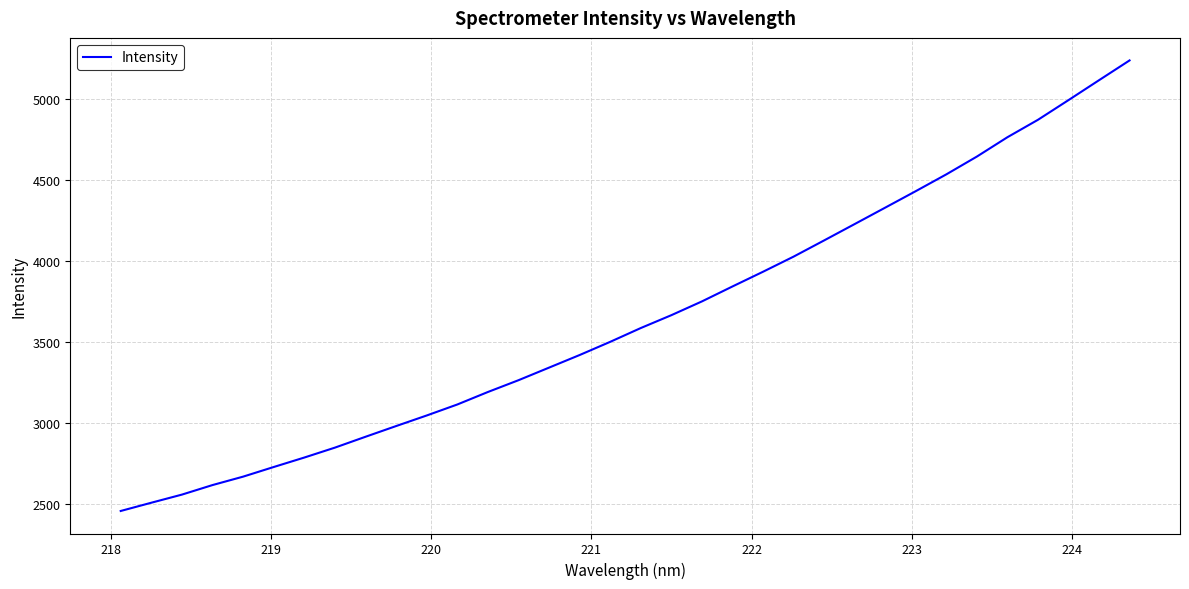

What is the difference between the maximum and minimum values?

2781.4